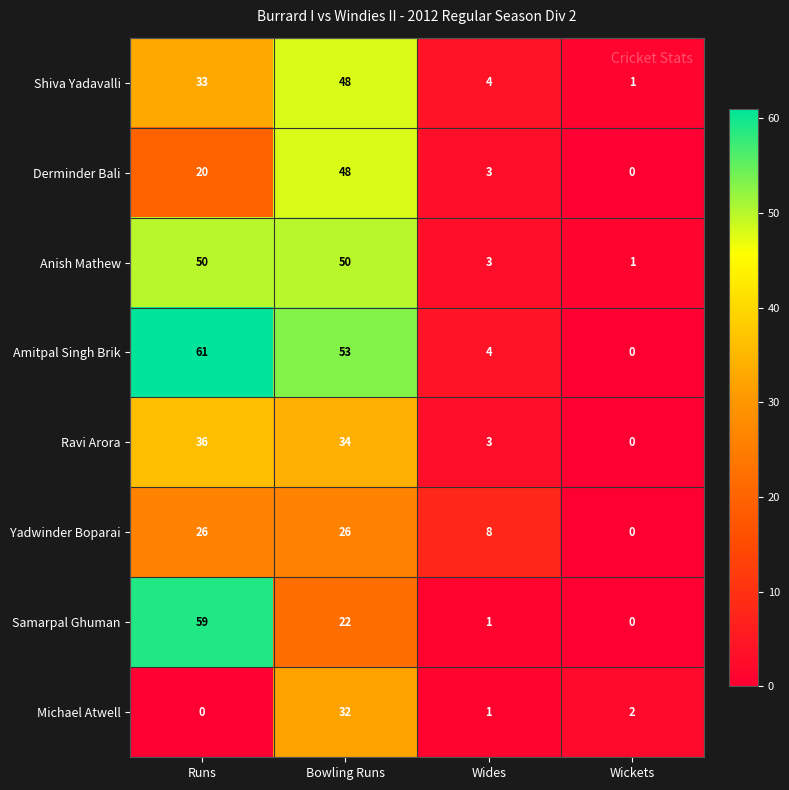

What is the difference between the highest and lowest values at Bowling Runs?

31